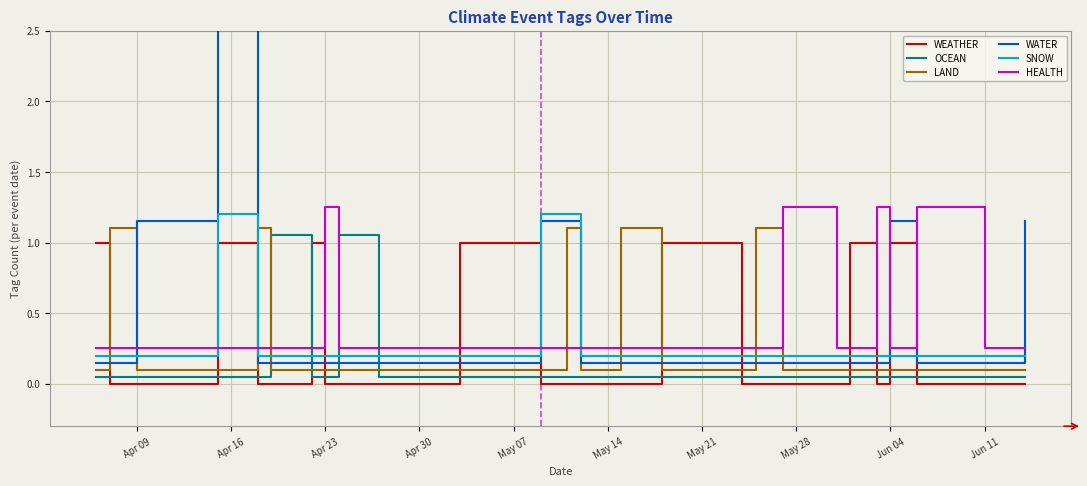

How many times do OCEAN and HEALTH cross each other?

4